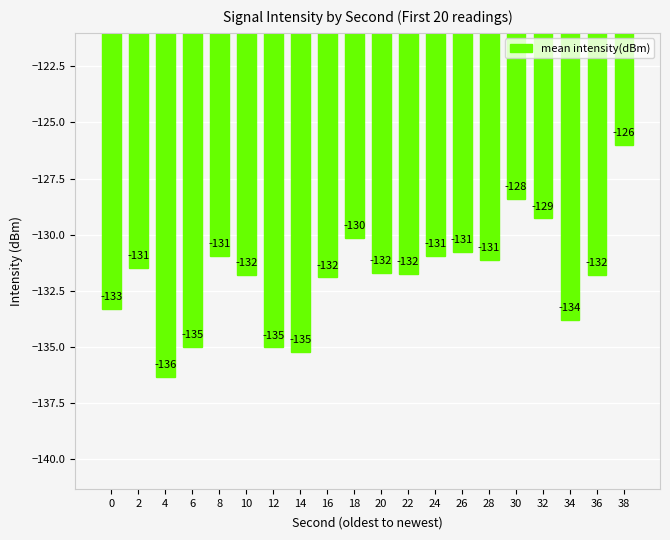

Between 4 and 30, which is larger?

30